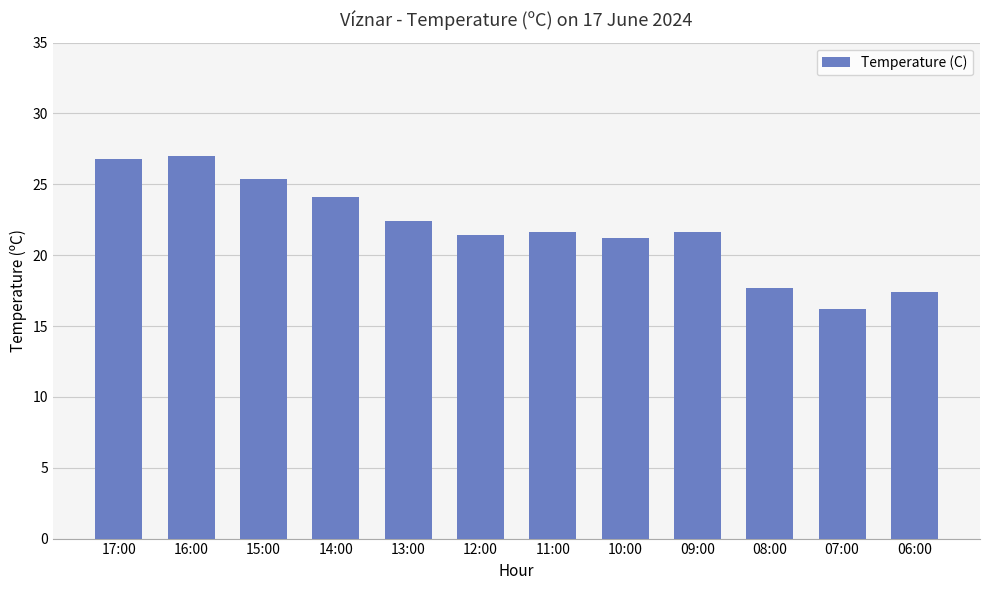

Between 09:00 and 07:00, which is larger?

09:00